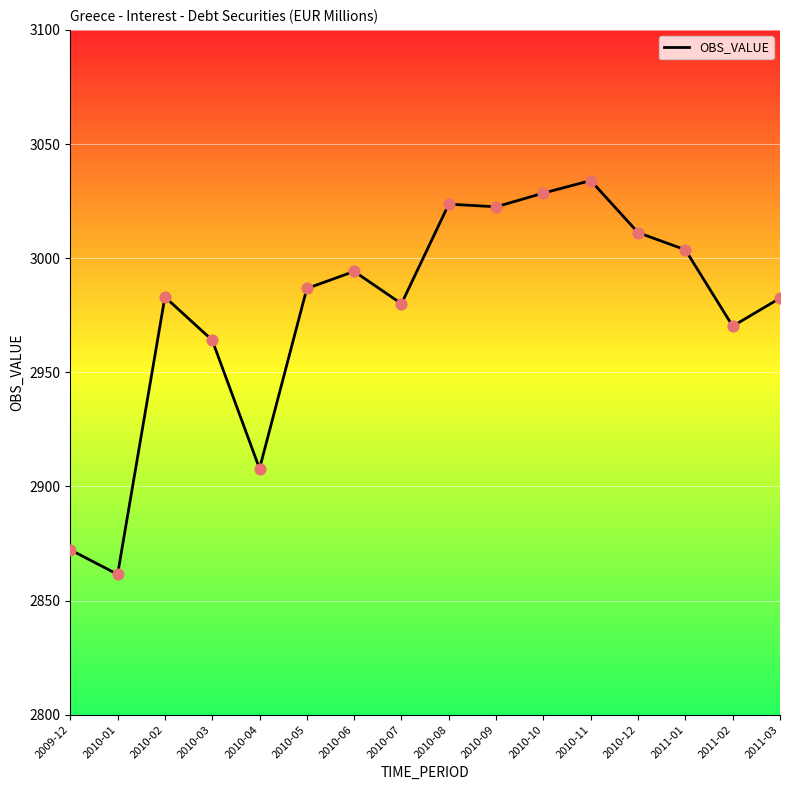

What is the ratio of the value at 2010-07 to the value at 2010-08?

1.0